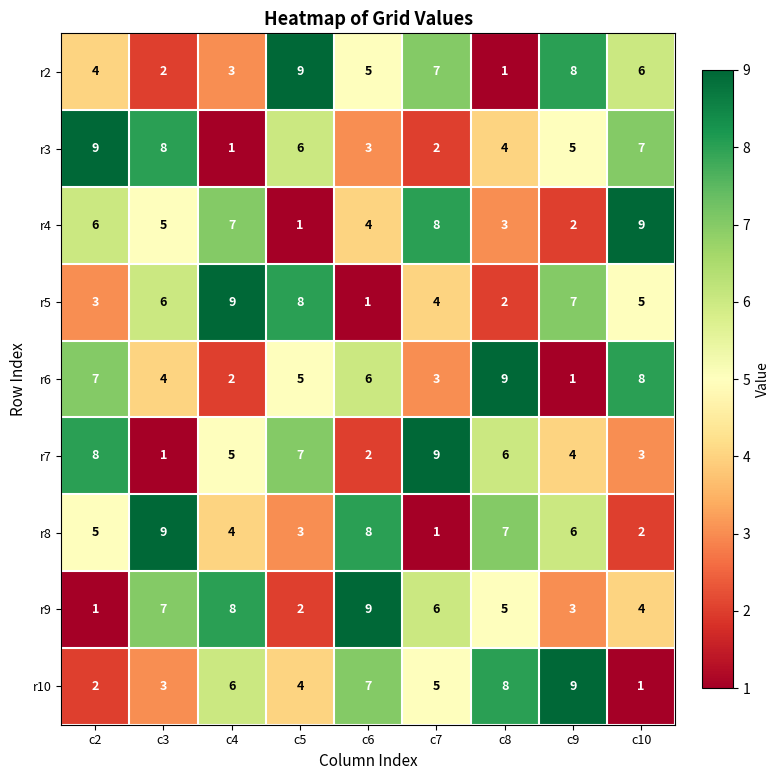

What is the approximate value of r10 at c7?

5